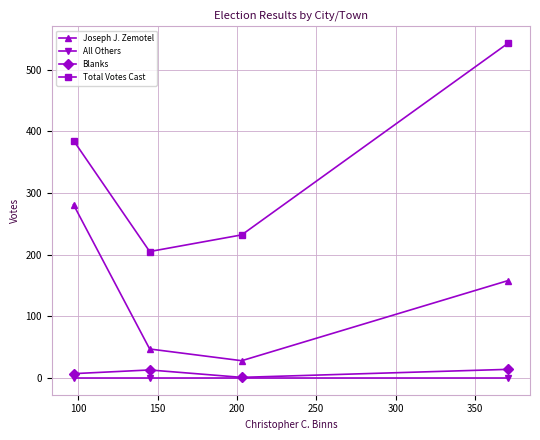

What is the lowest value of the Joseph J. Zemotel series?

28